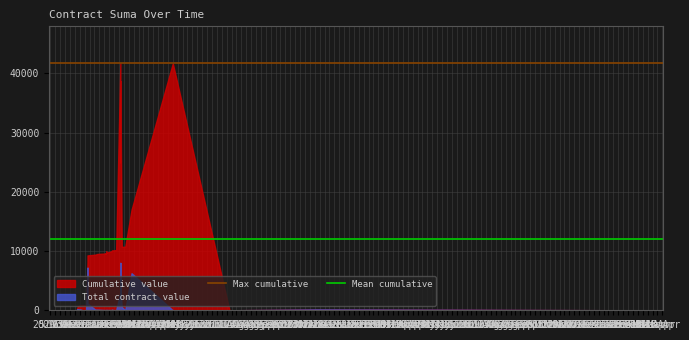

What is the total value across all series at 25 Nov?

53796.7